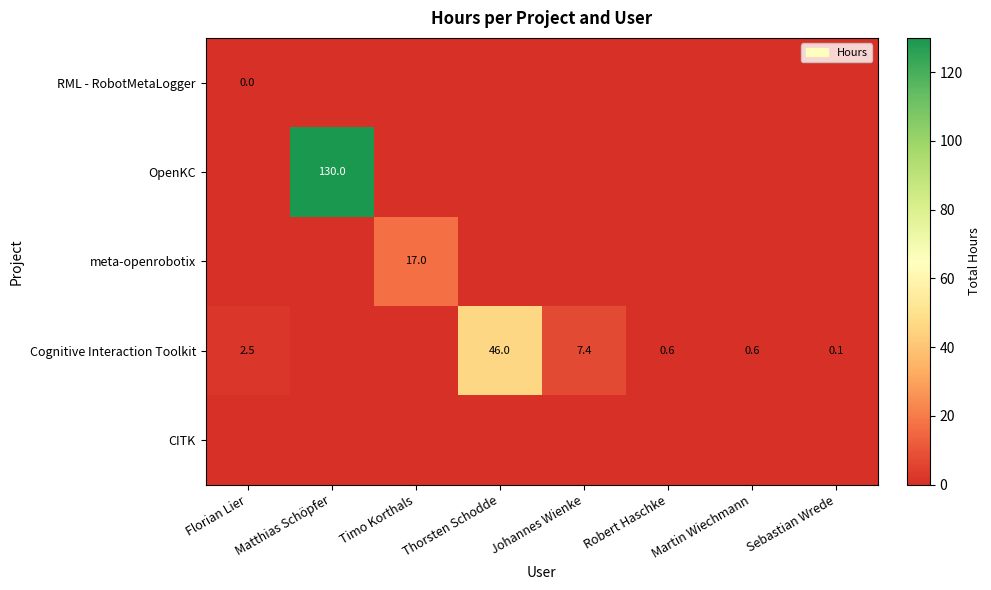

What is the sum of the Cognitive Interaction Toolkit values at Martin Wiechmann and Robert Haschke?

1.2